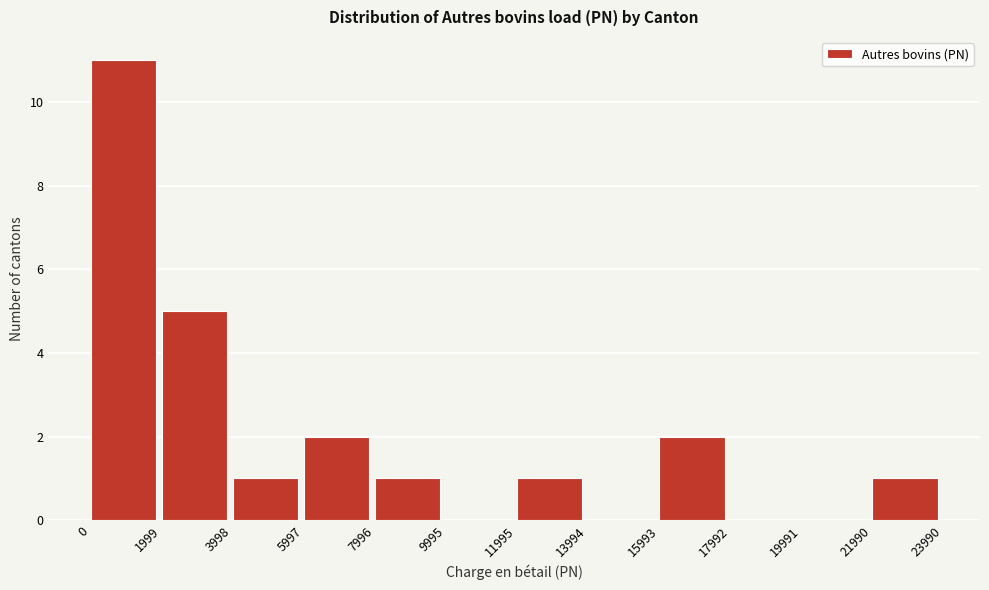

Reading left to right, transcribe this chart: for each bar, give the range it covers on the x-axis and its height. The values are not printed on the chart, so give them approximately, as read against the axis.

0 to 1999: 11
1999 to 3998: 5
3998 to 5997: 1
5997 to 7996: 2
7996 to 9995: 1
9995 to 11995: 0
11995 to 13994: 1
13994 to 15993: 0
15993 to 17992: 2
17992 to 19991: 0
19991 to 21990: 0
21990 to 23990: 1